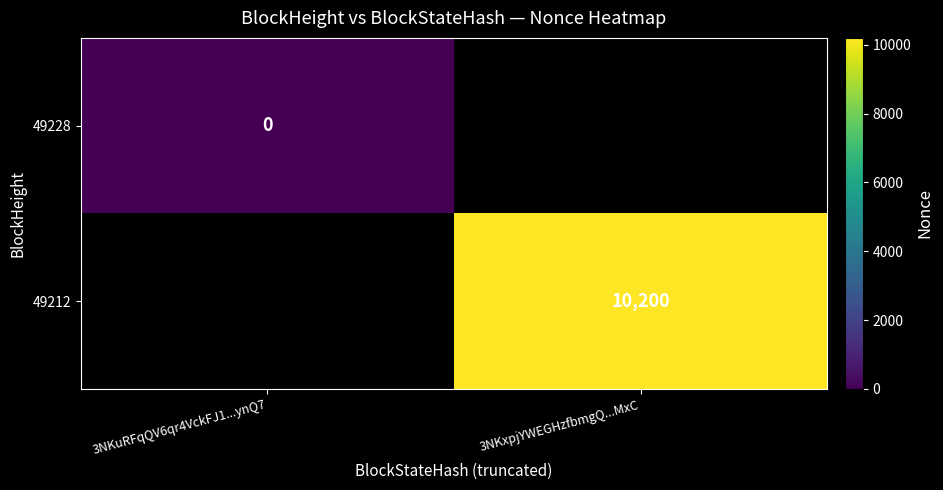

Is it true that 49212 equals 10200 at 3NKxpjYWEGHzfbmgQ...MxC?

True